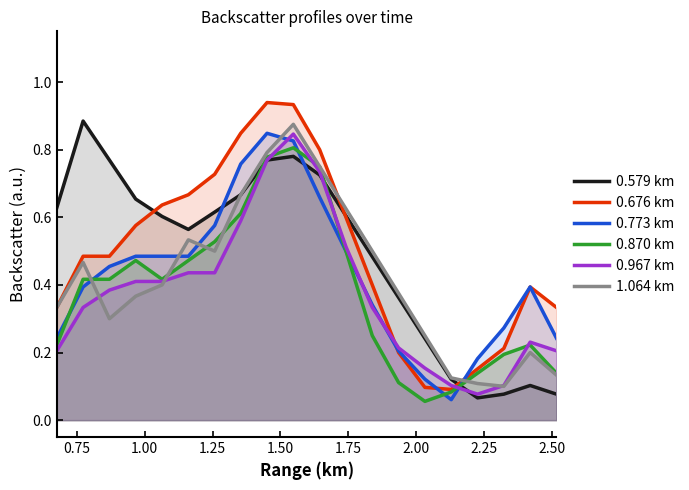

What is the greatest value displayed?

0.9